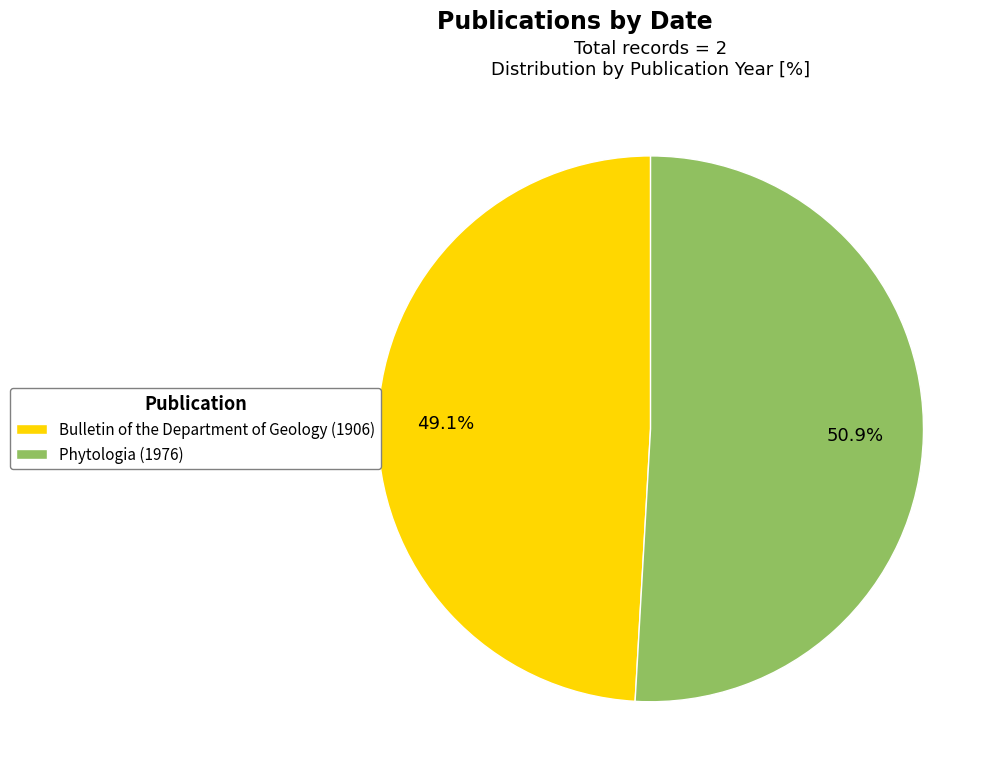

Is it true that Bulletin of the Department of Geology (1906) is 63% of the pie?

False